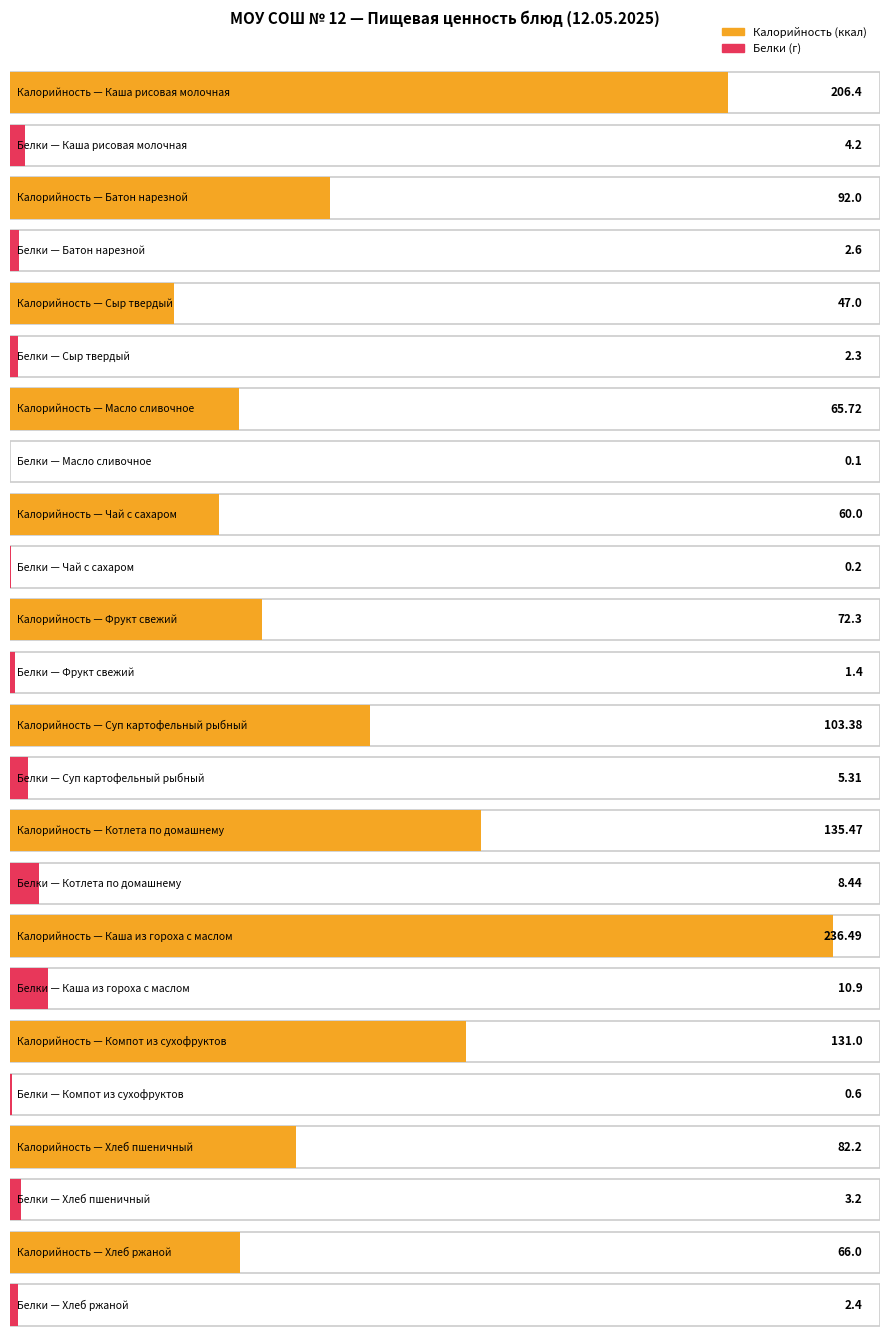

What is the label of the 8th bar from the left?

Котлета по домашнему